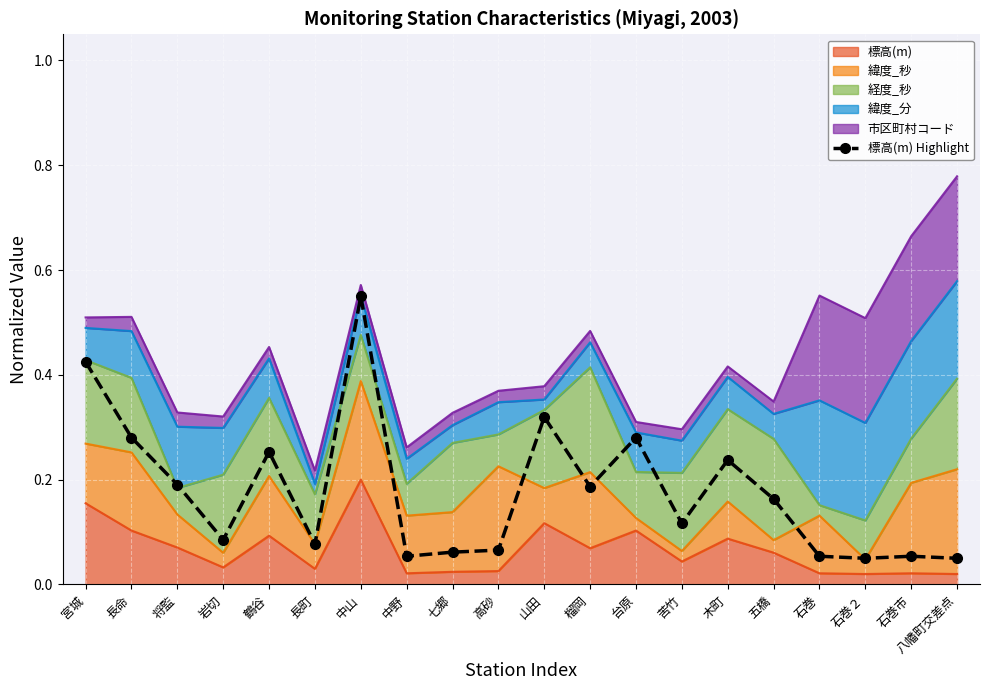

List the labels in order of value, smallest first.

石巻２, 八幡町交差点, 中野, 石巻, 石巻市, 七郷, 高砂, 長町, 岩切, 苦竹, 五橋, 榴岡, 将監, 木町, 鶴谷, 長命, 台原, 山田, 宮城, 中山